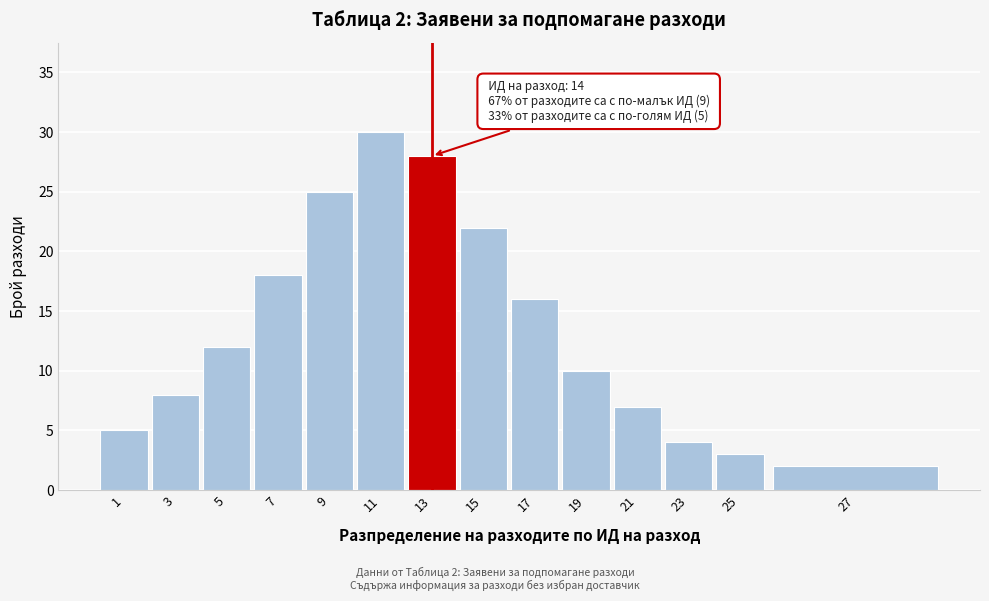

Reading right to left, what are all the values shown in this chart?

27=2	25=3	23=4	21=7	19=10	17=16	15=22	13=28	11=30	9=25	7=18	5=12	3=8	1=5